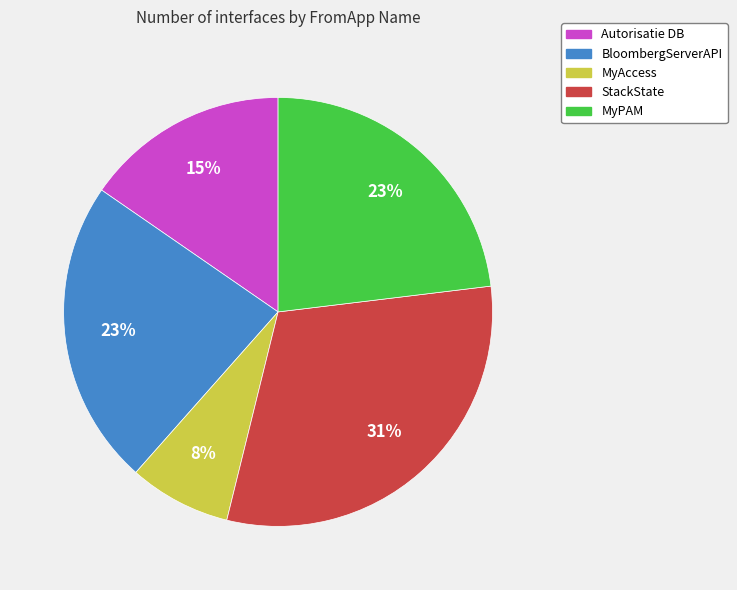

What is the largest slice in the pie chart?

StackState